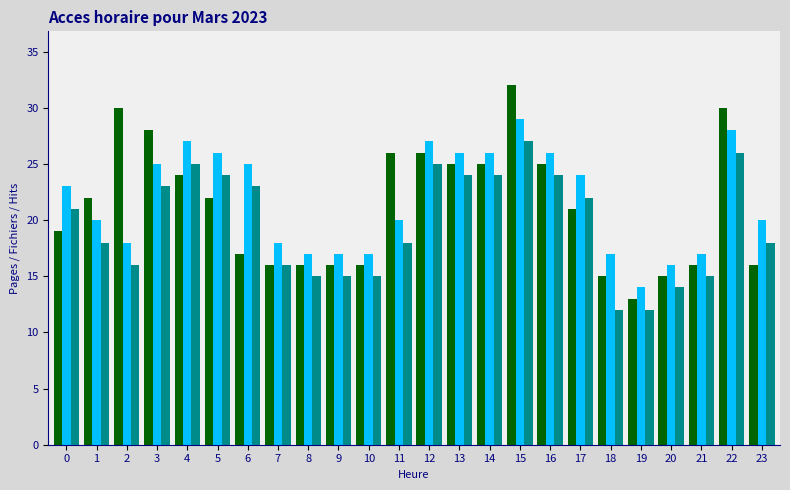

What is the greatest value displayed?

32